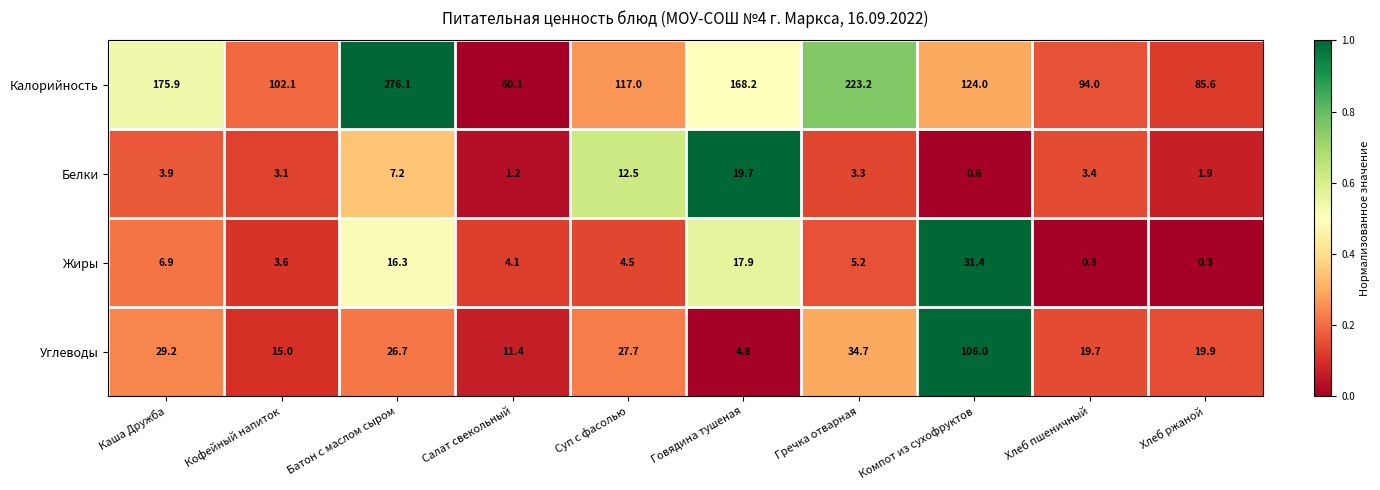

How many categories are shown in the chart?

10